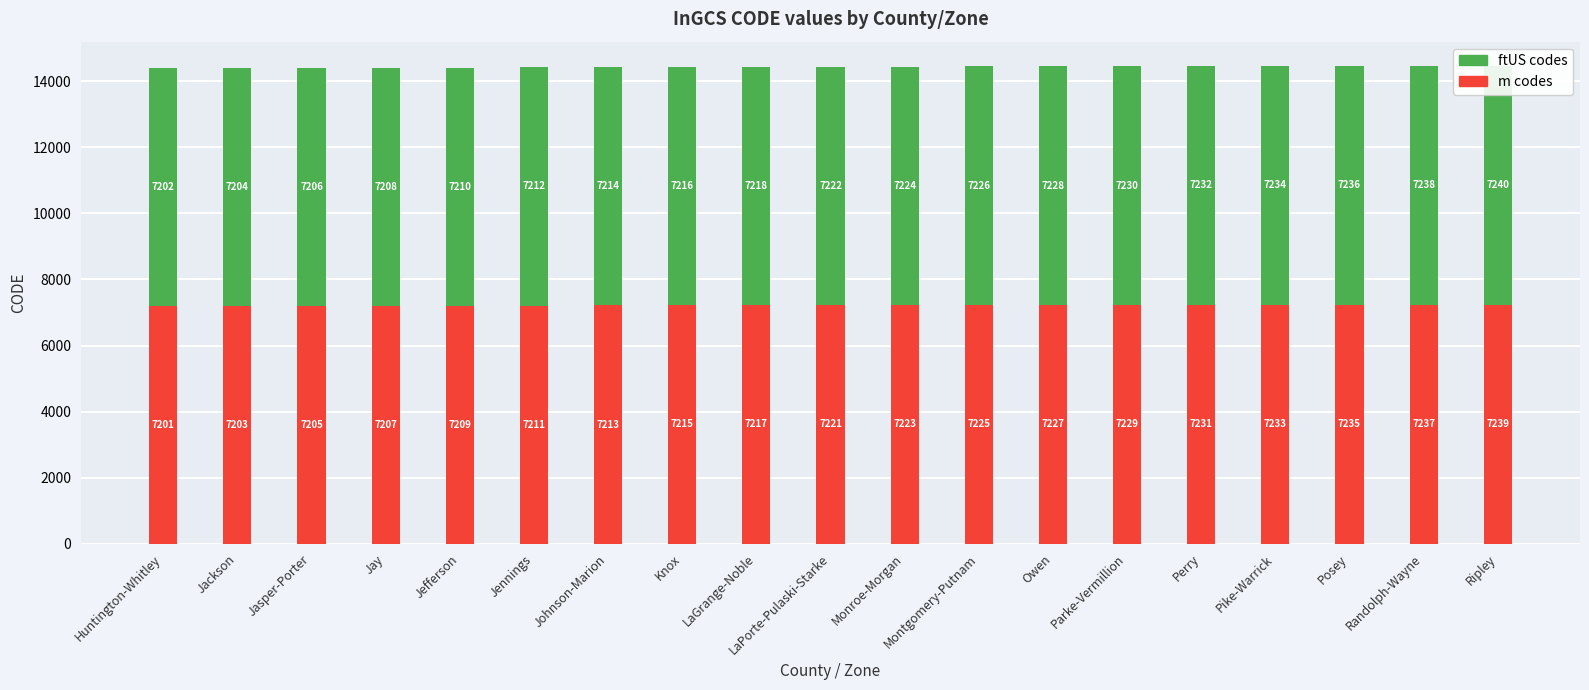

What is the label of the 14th bar from the left?

Parke-Vermillion